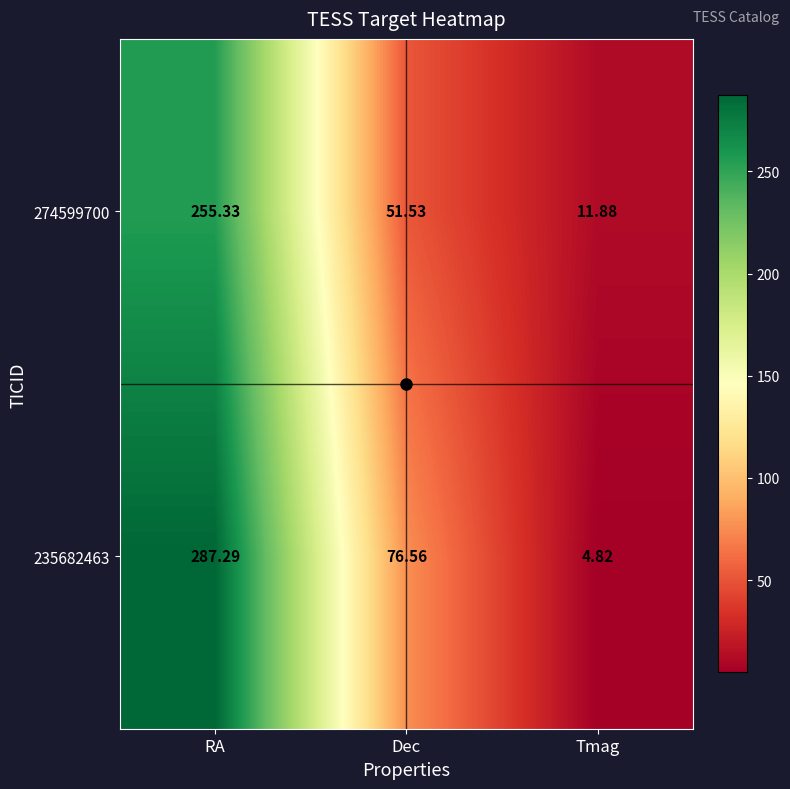

At which category is the sum across all series the highest?

RA